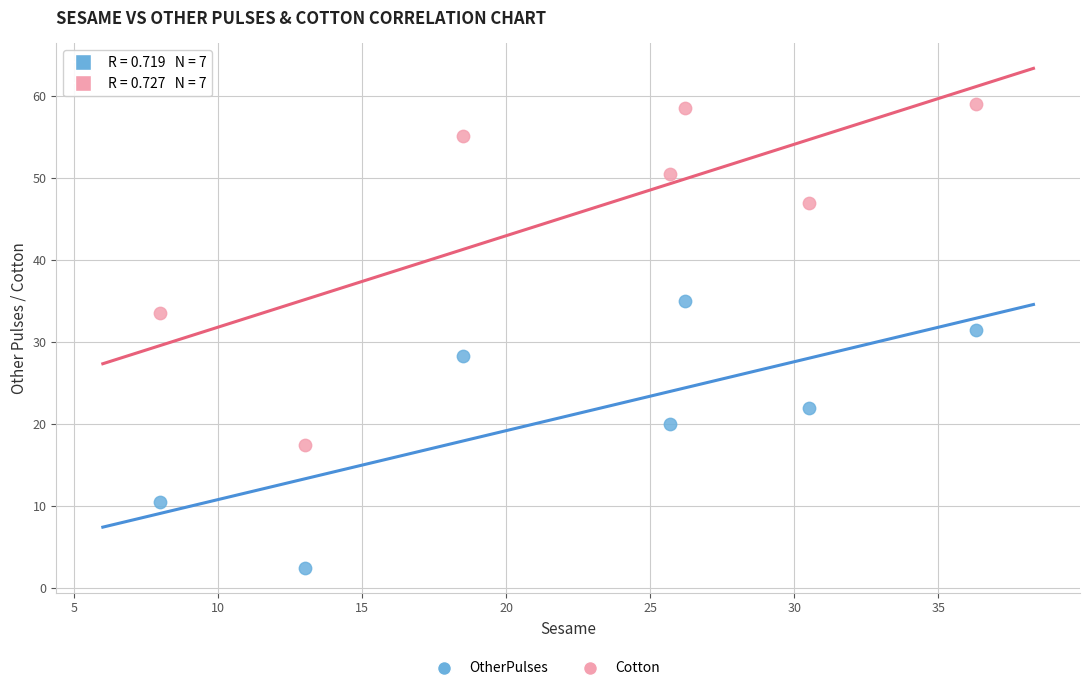

In the Cotton series, what Y value is closest to 38?

33.5